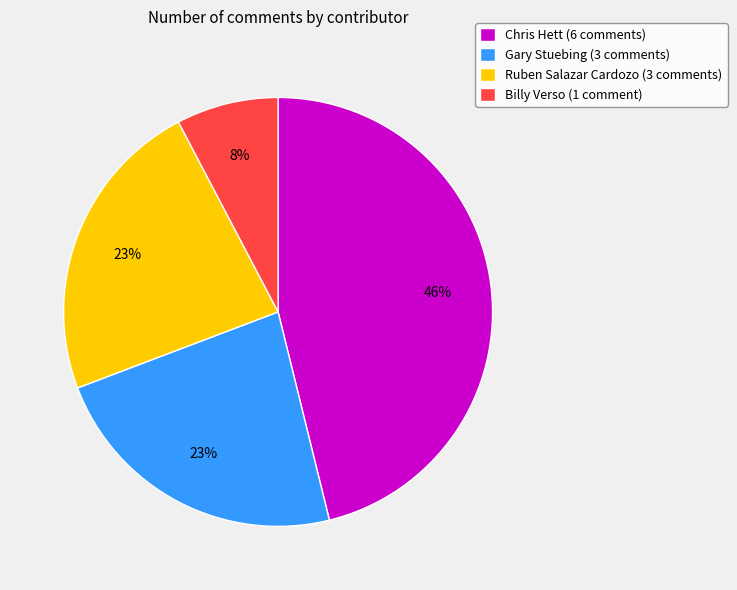

To the nearest percent, what is the difference between the largest and smallest slice percentages?

38%